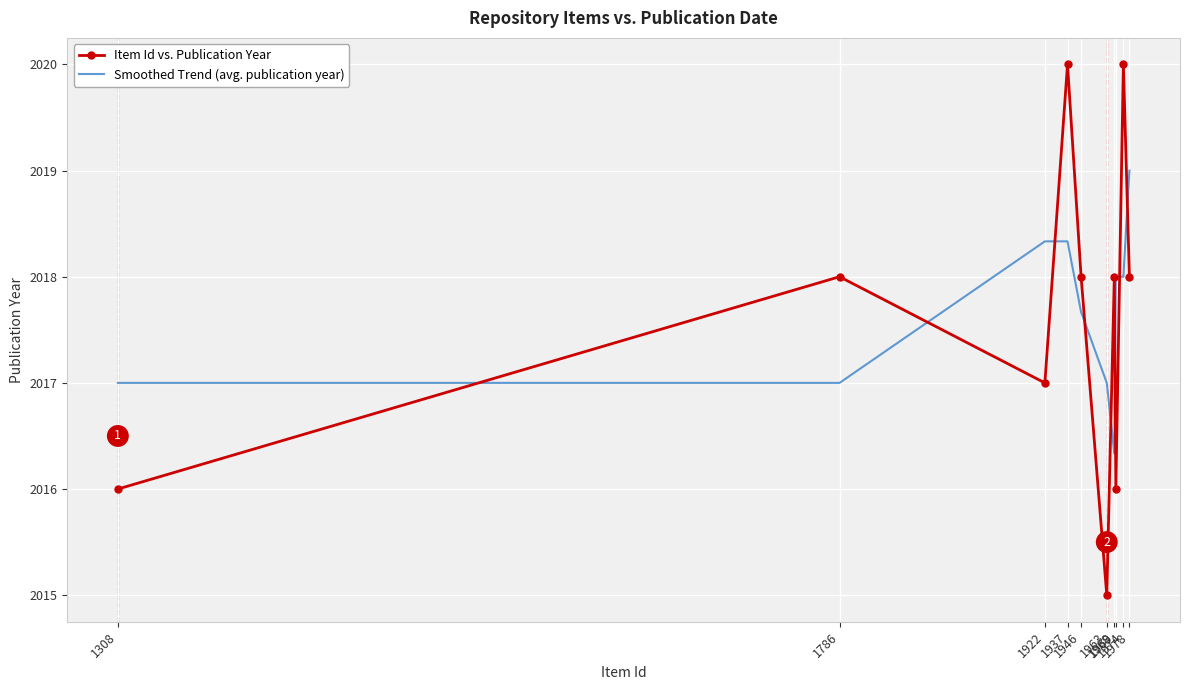

Which series has the largest range (max minus min)?

Item Id vs. Publication Year